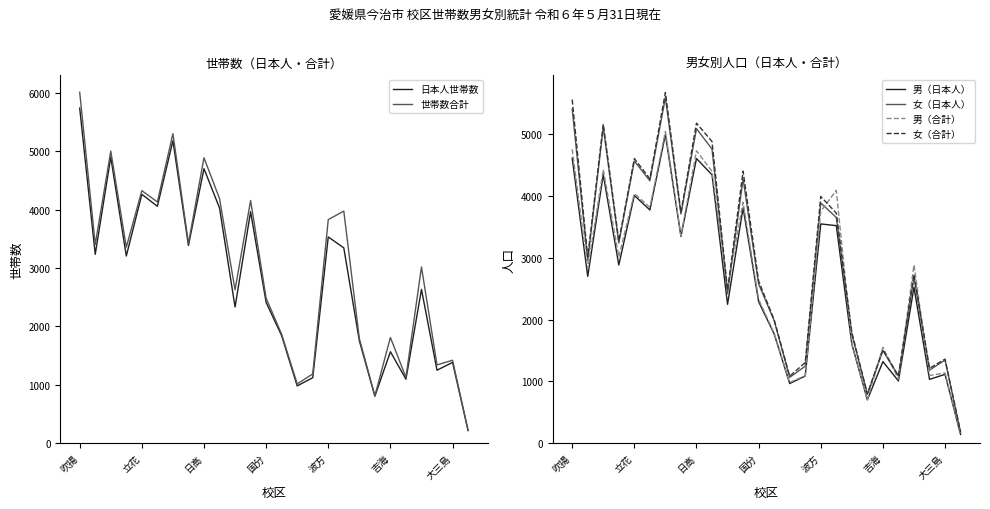

How many data points in 日本人世帯数 are less than 3205?

13